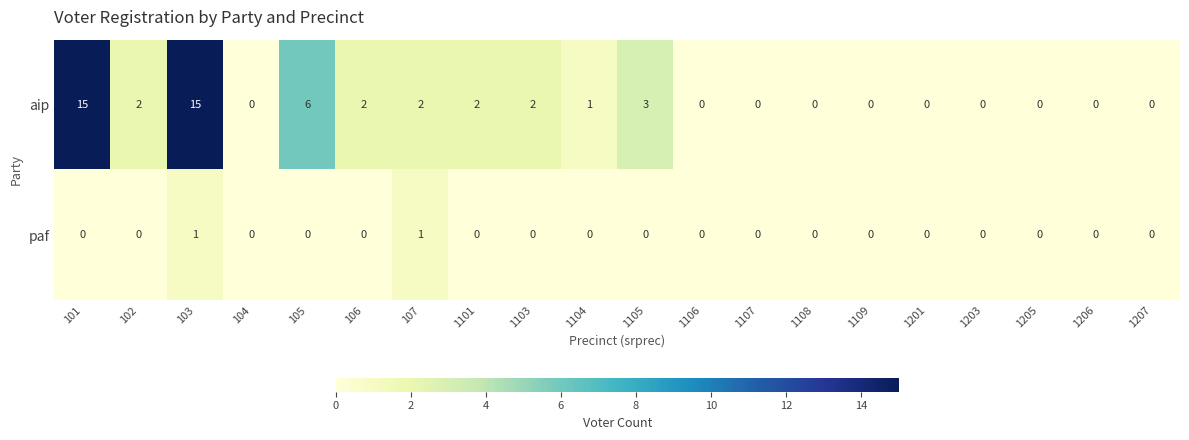

List the series in order of their overall mean, highest first.

aip, paf